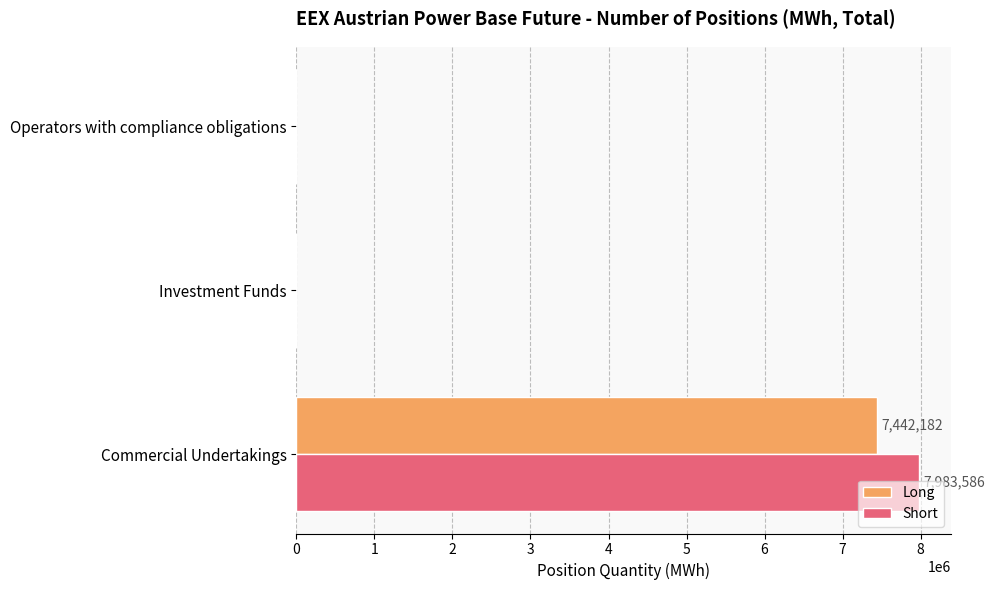

Which category has the highest value in the Short series?

Commercial Undertakings